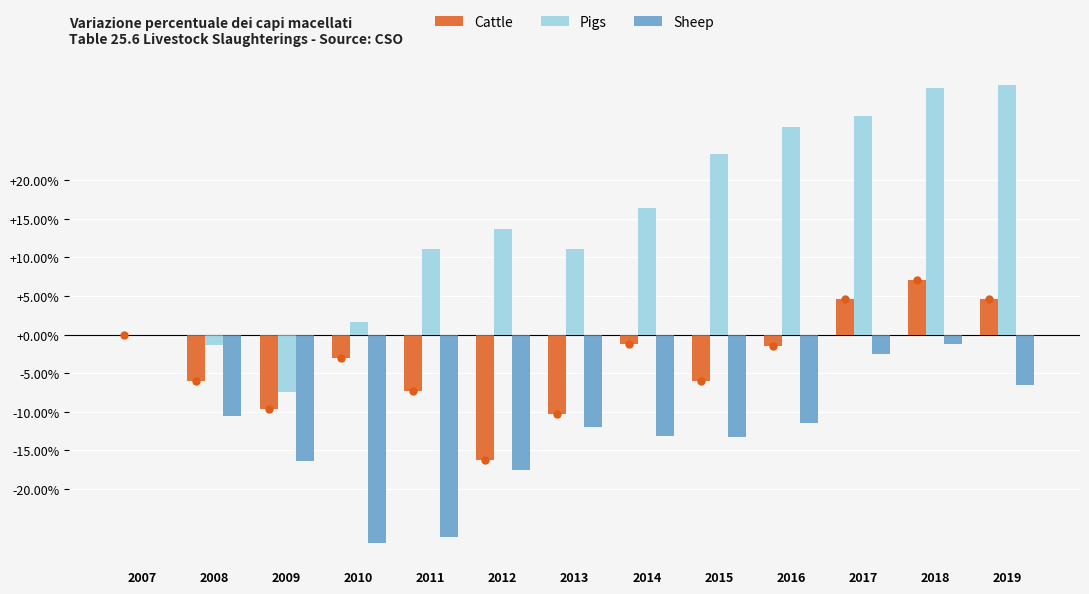

How many negative values does the Pigs series have?

2